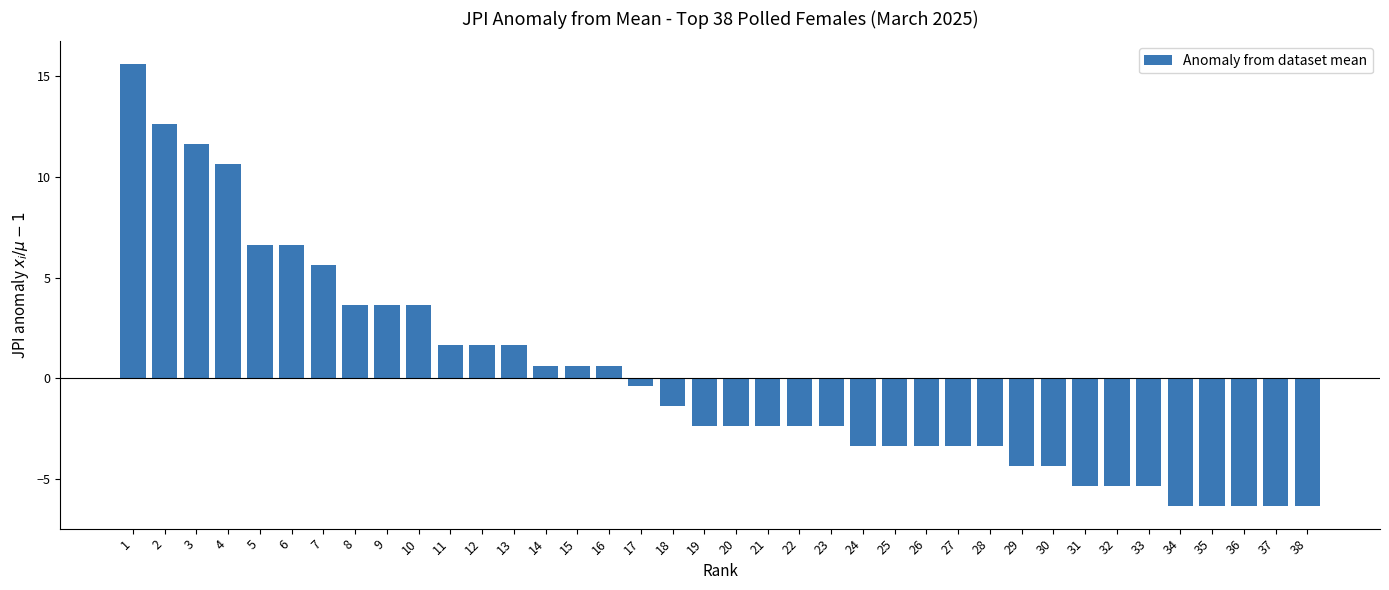

At which label does the data first exceed -2?

1